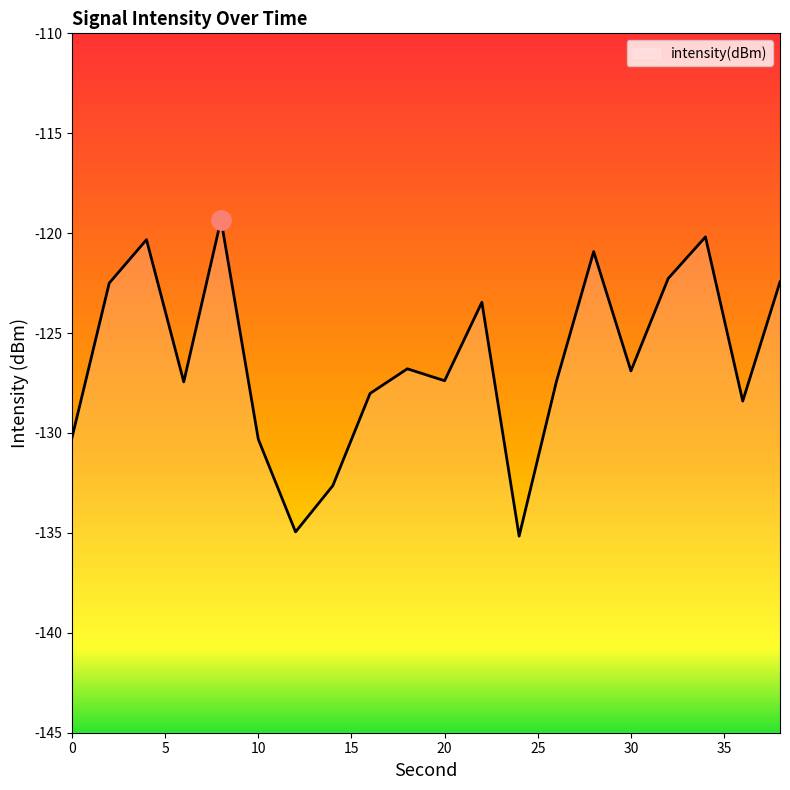

Reading right to left, what are all the values shown in this chart?

-122.4	-128.4	-120.2	-122.3	-126.9	-120.9	-127.4	-135.2	-123.5	-127.4	-126.8	-128.0	-132.6	-135.0	-130.3	-119.3	-127.4	-120.3	-122.5	-130.2